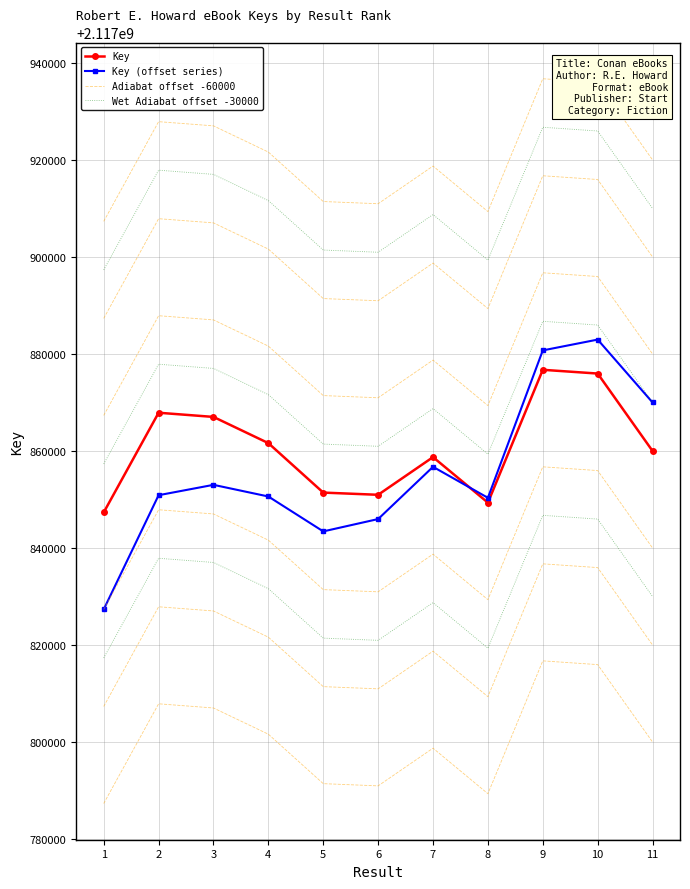

True or false: Key has more than 1 interior local peaks.

True